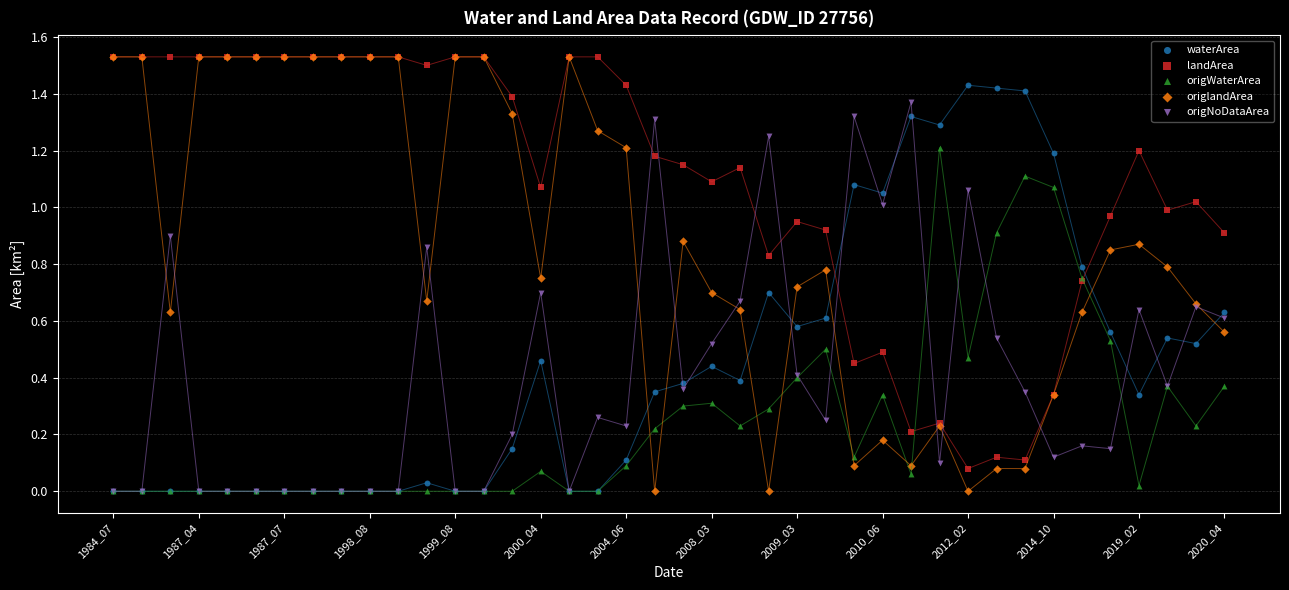

Which series has the largest Y range (max minus min)?

origlandArea